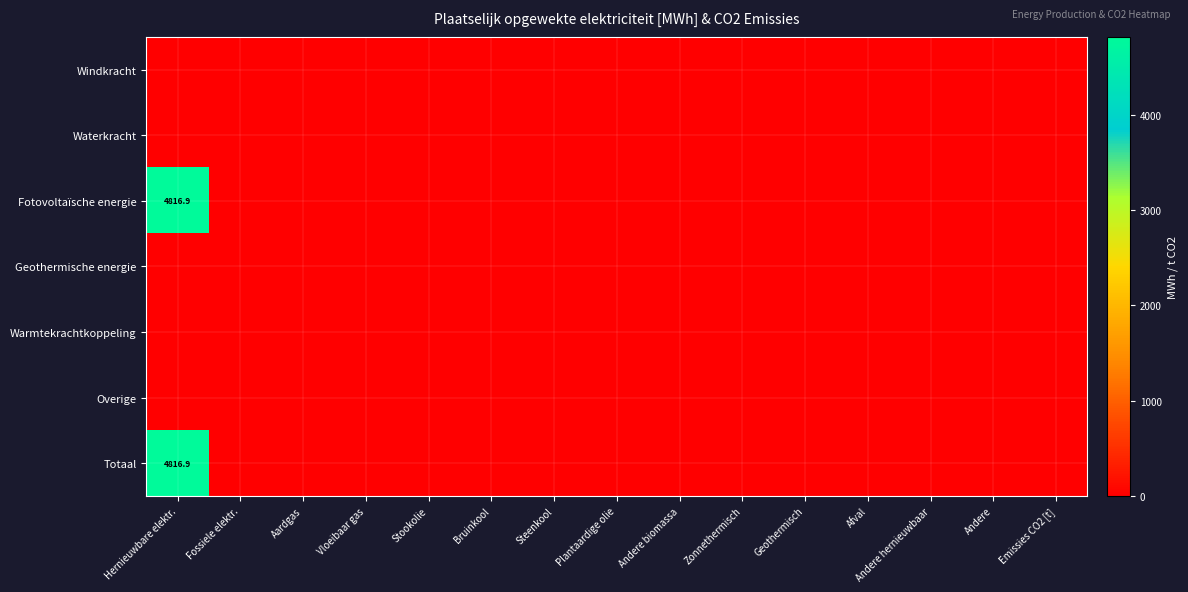

Which series has the largest range (max minus min)?

Fotovoltaïsche energie